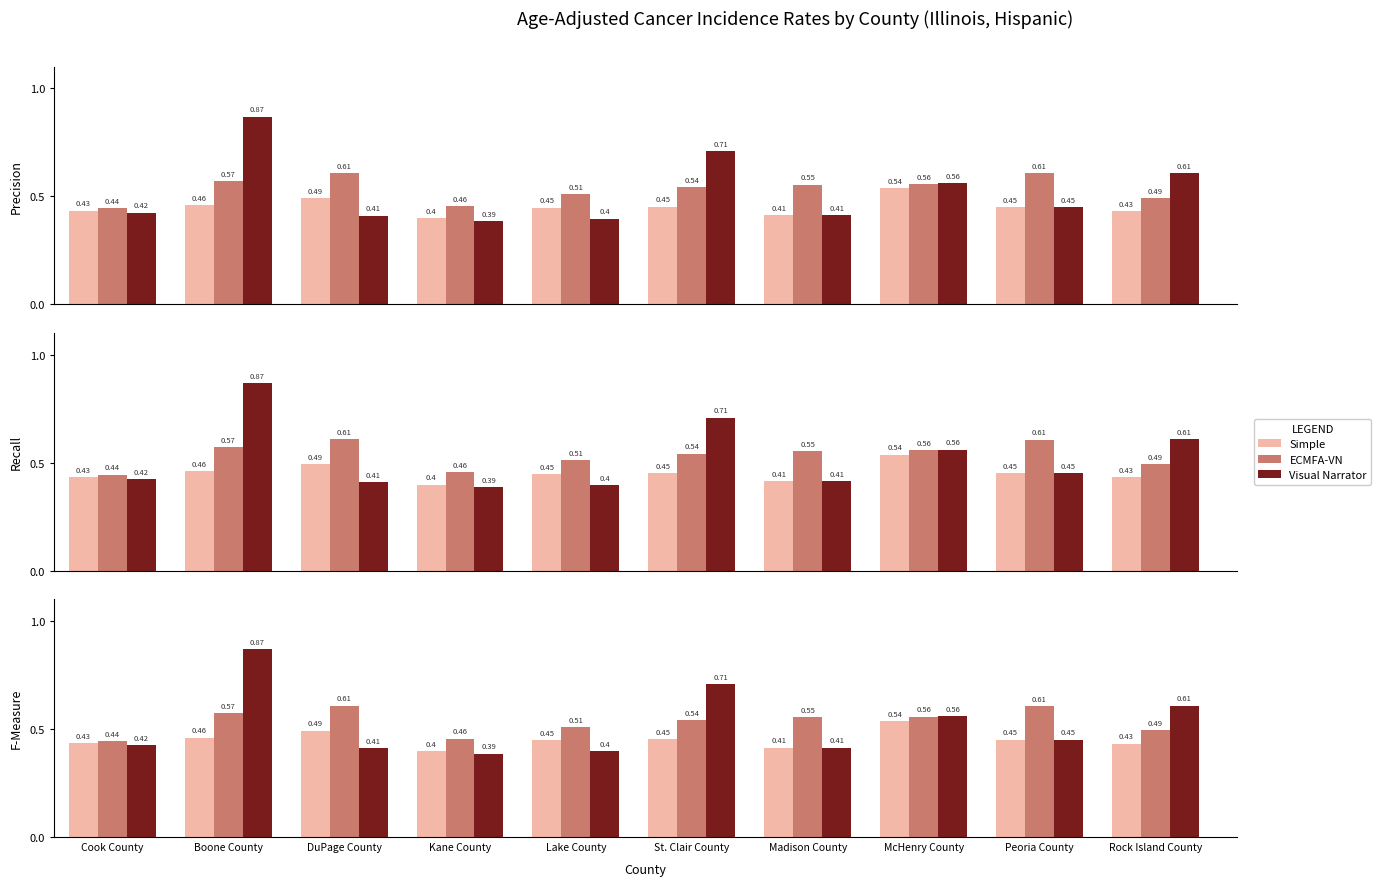

Reading right to left, extract all data points from this chart.

Simple: Rock Island County=0.4	Peoria County=0.5	McHenry County=0.5	Madison County=0.4	St. Clair County=0.5	Lake County=0.4	Kane County=0.4	DuPage County=0.5	Boone County=0.5	Cook County=0.4
ECMFA-VN: Rock Island County=0.5	Peoria County=0.6	McHenry County=0.6	Madison County=0.6	St. Clair County=0.5	Lake County=0.5	Kane County=0.5	DuPage County=0.6	Boone County=0.6	Cook County=0.4
Visual Narrator: Rock Island County=0.6	Peoria County=0.5	McHenry County=0.6	Madison County=0.4	St. Clair County=0.7	Lake County=0.4	Kane County=0.4	DuPage County=0.4	Boone County=0.9	Cook County=0.4